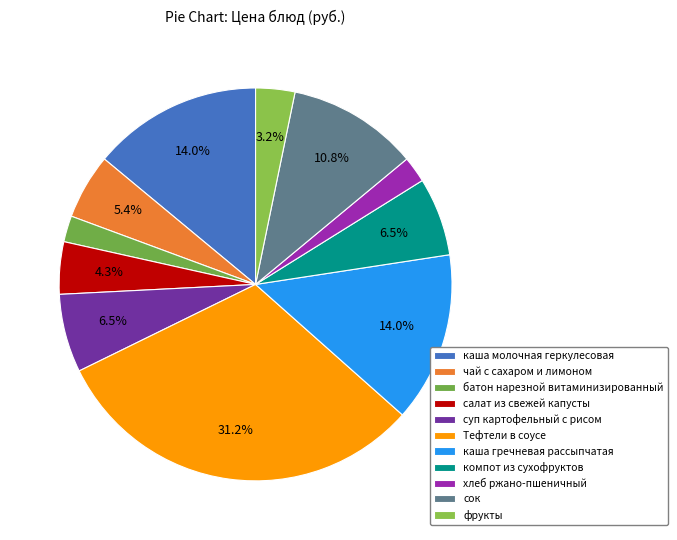

How many segments does this pie chart have?

11